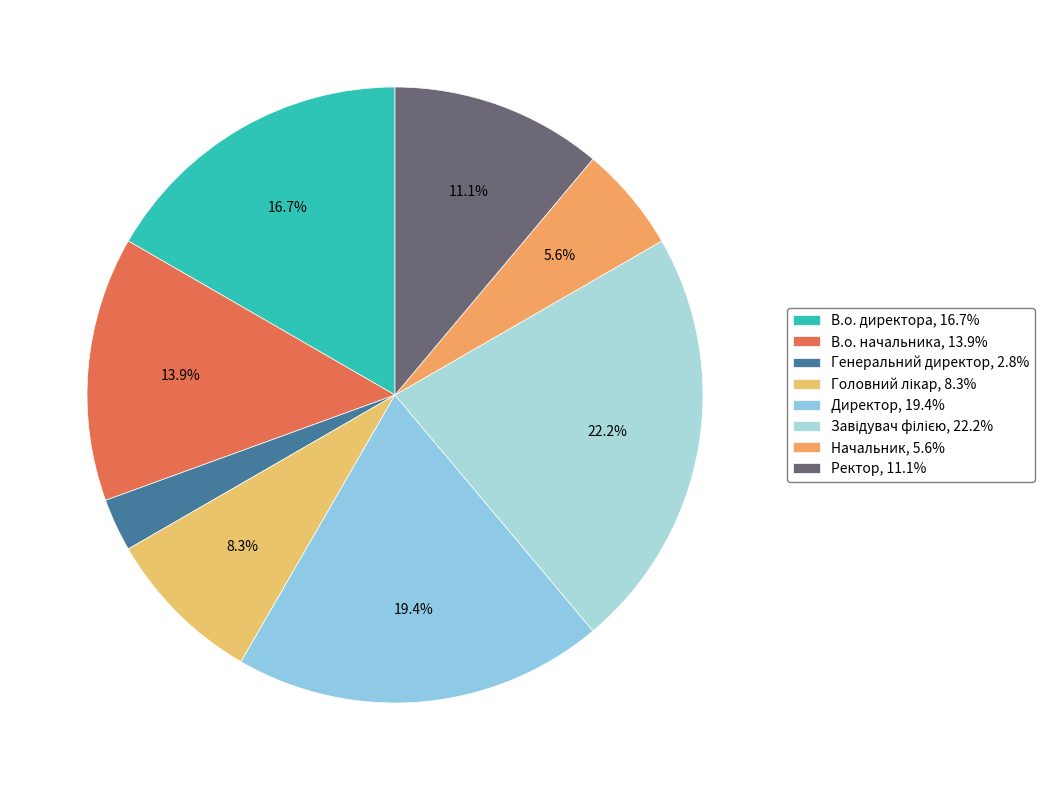

Count the number of slices in the pie.

8